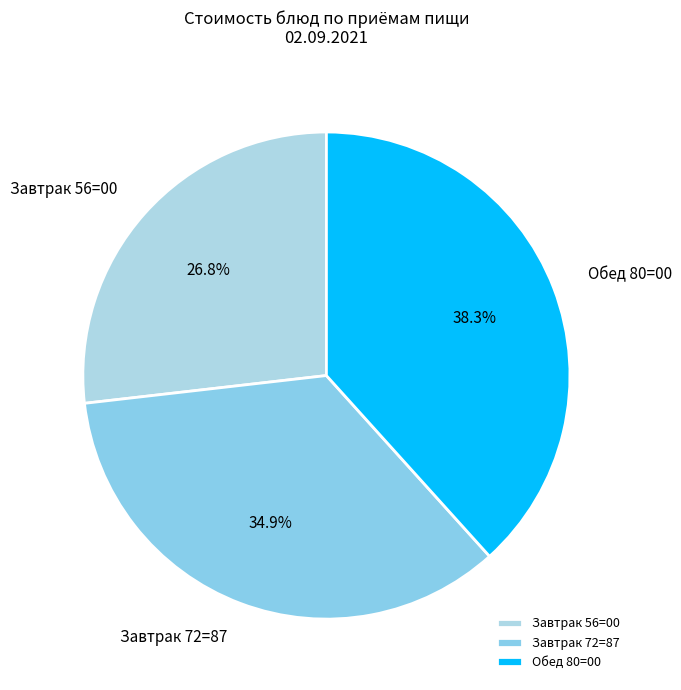

Which slice is the largest?

Обед 80=00